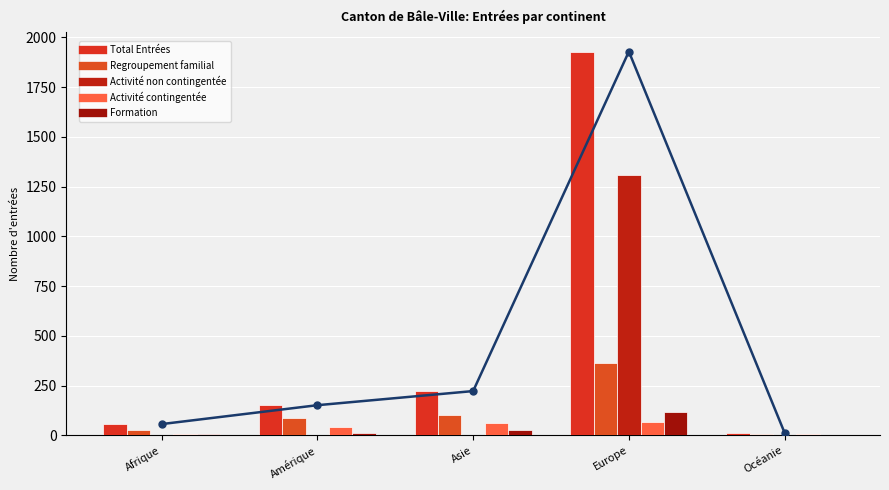

What is the sum of all Total Entrées values?

2370